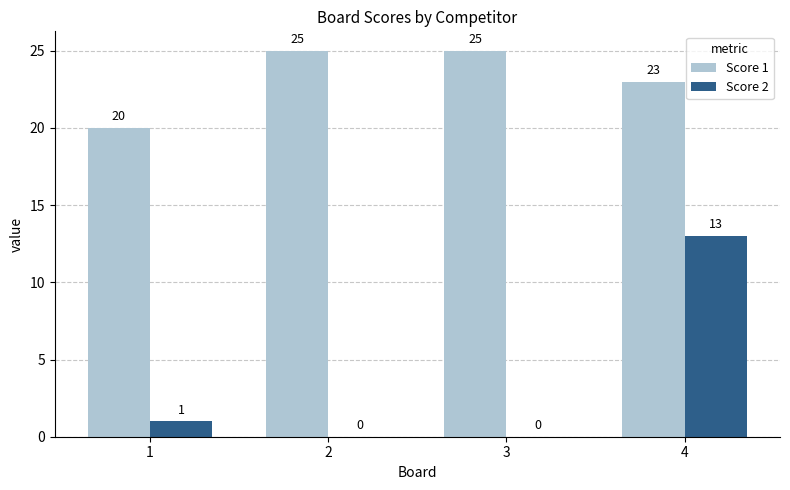

Where is Score 1 nearest to the value 22?

4